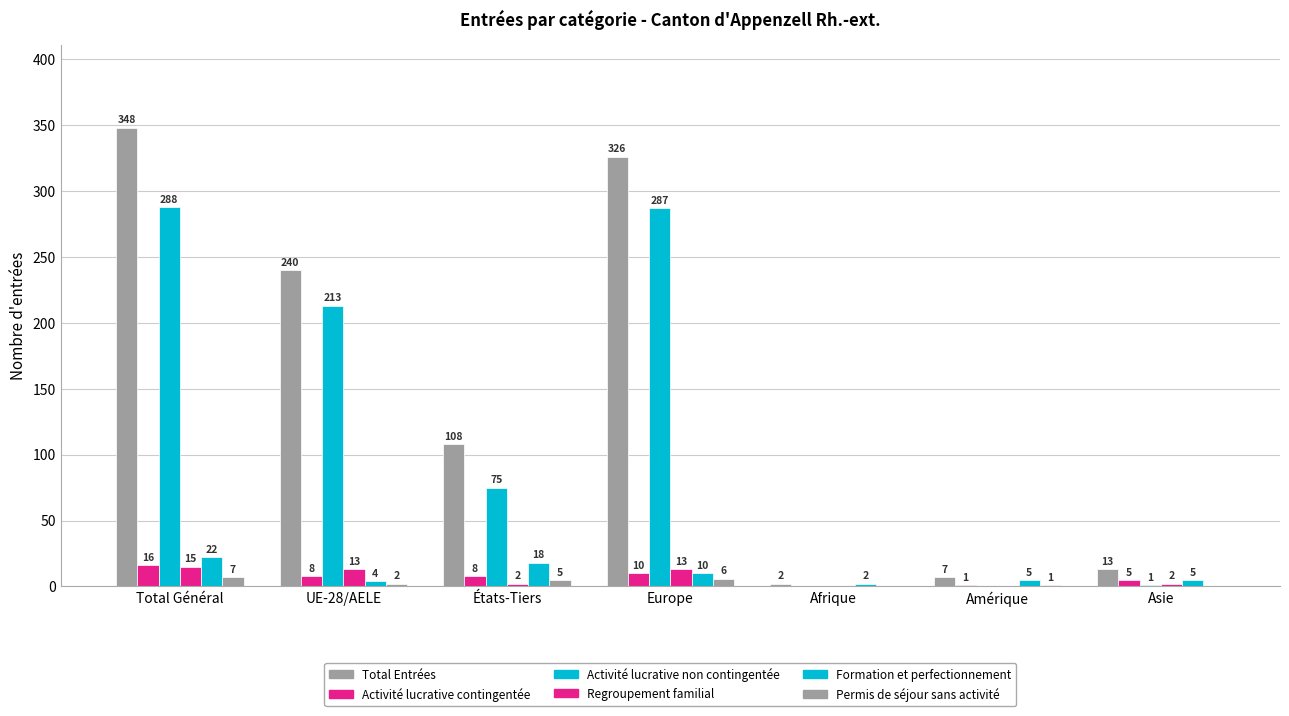

Are the bars grouped side by side (vs. stacked)?

Yes